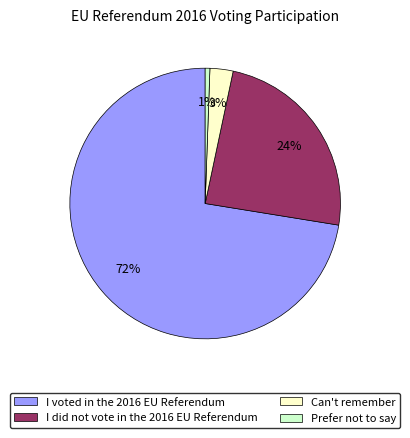

Rank the categories by value from lowest to highest.

Prefer not to say, Can't remember, I did not vote in the 2016 EU Referendum, I voted in the 2016 EU Referendum